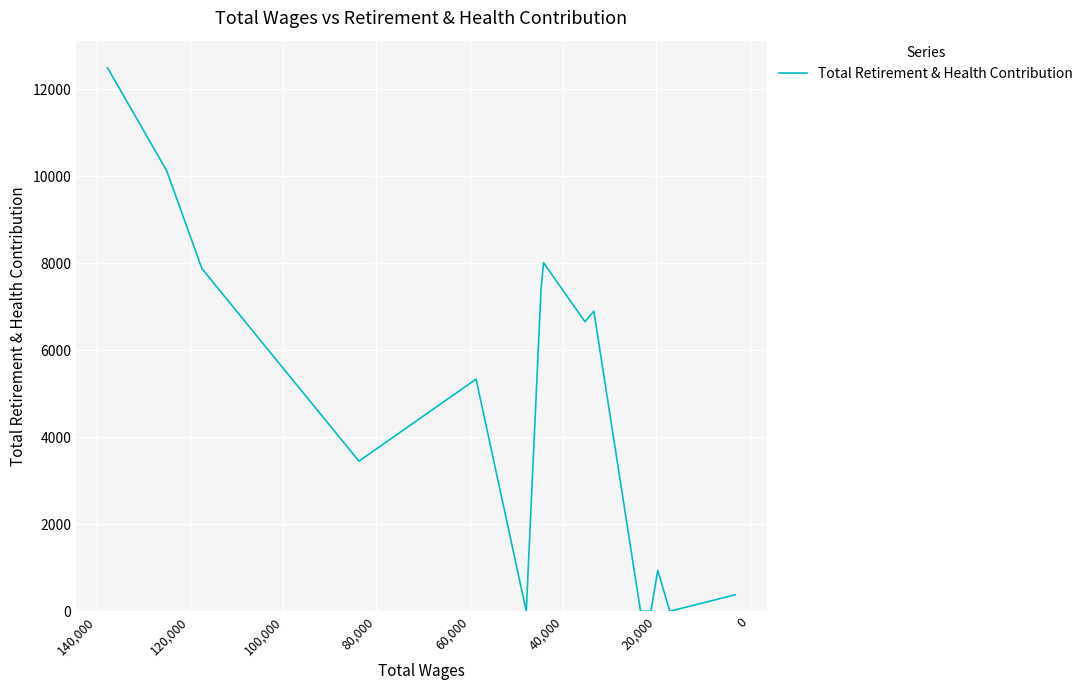

True or false: the data shows 3612 at 20,000.

False